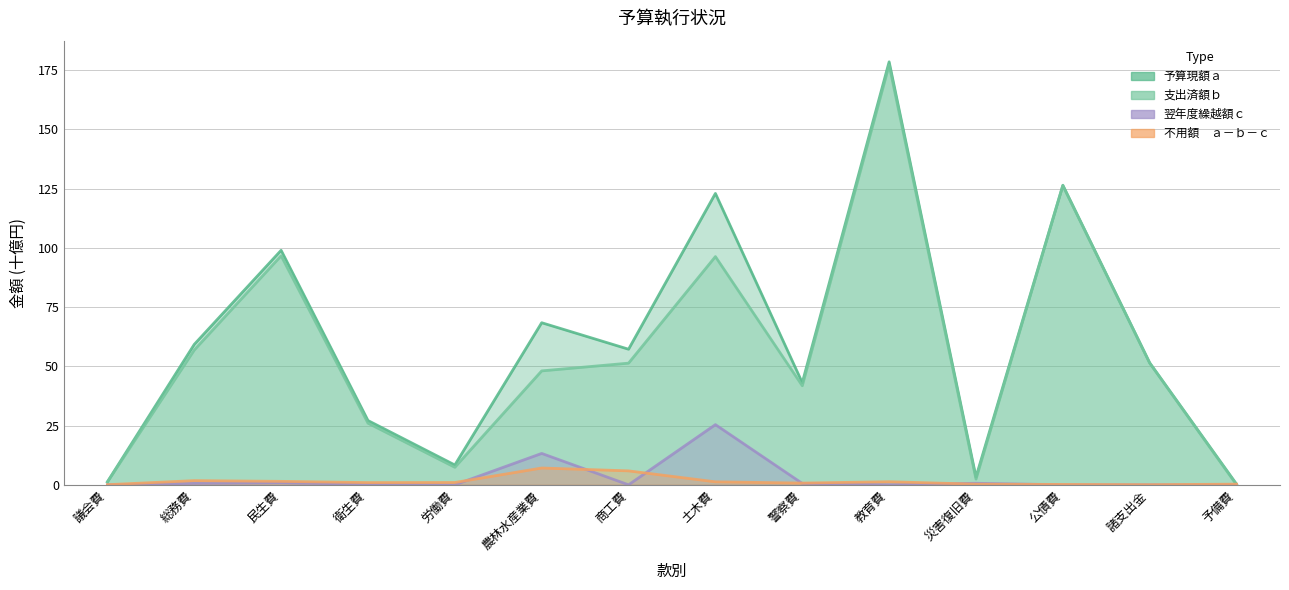

Read the 不用額　ａ－ｂ－ｃ value at 商工費.

5.9